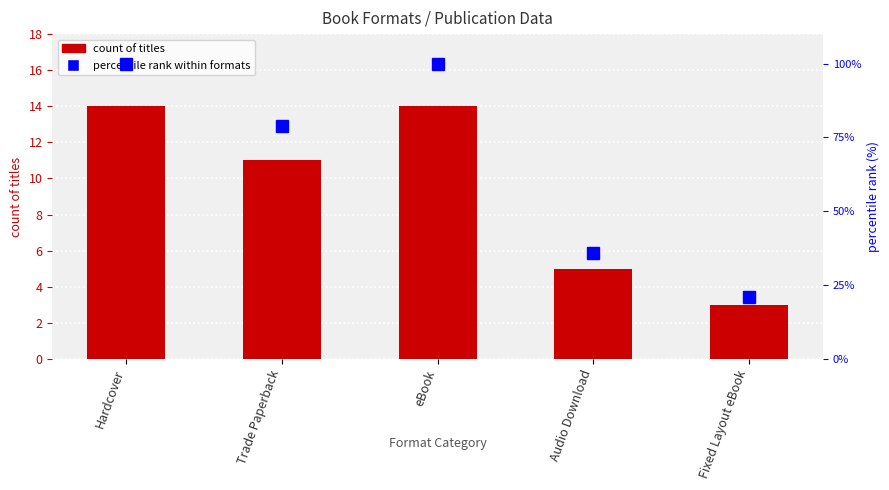

Count the percentile rank values in the range 36 to 100.

4